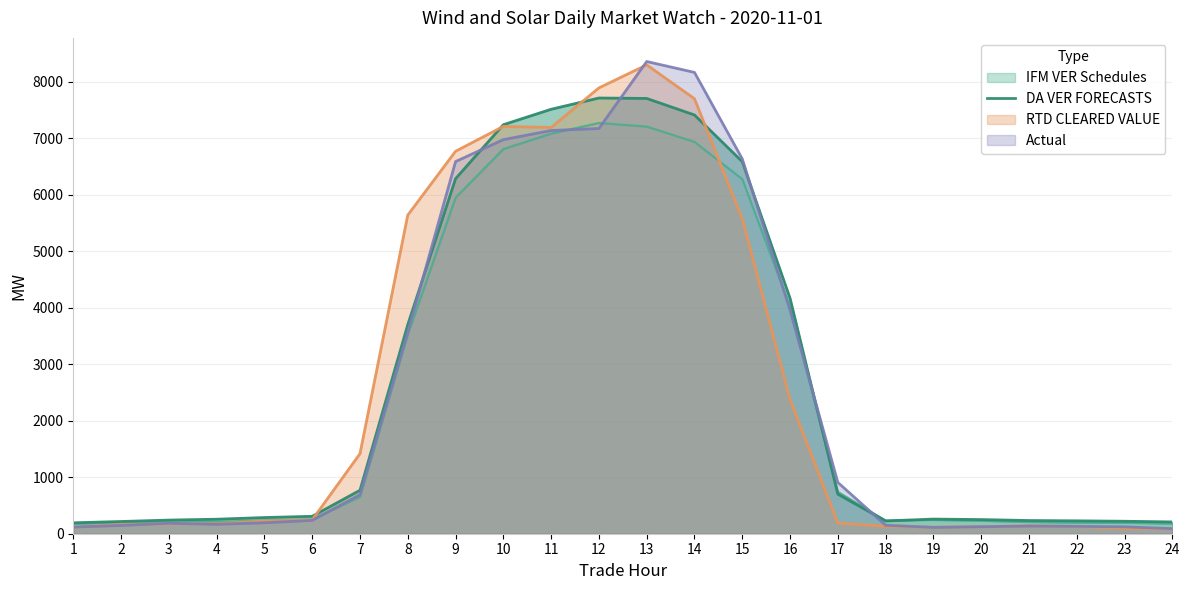

What is the change in value from 18 to 20?

+24.3